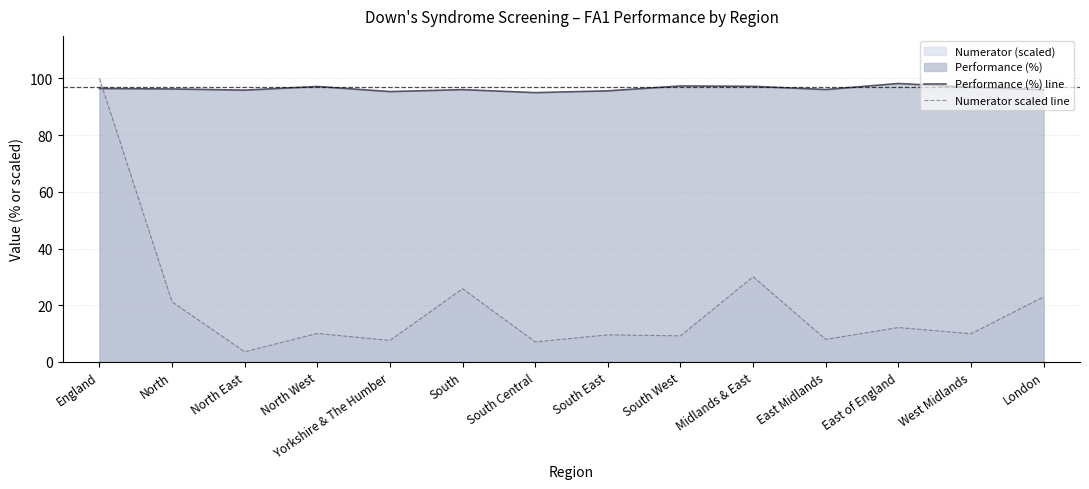

Which series has the largest range (max minus min)?

Numerator scaled line